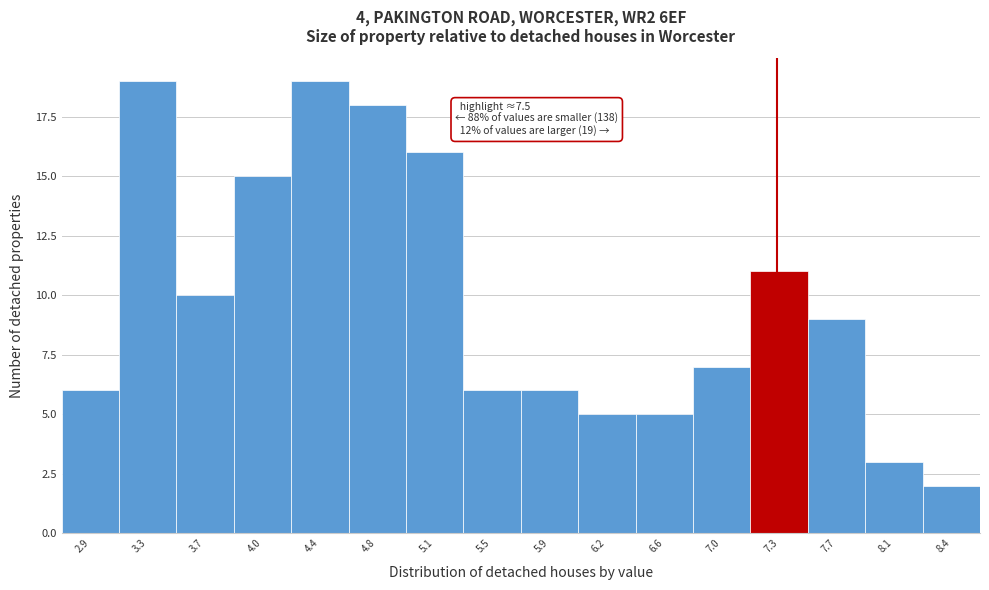

Reading left to right, what are all the values shown in this chart?

6	19	10	15	19	18	16	6	6	5	5	7	11	9	3	2